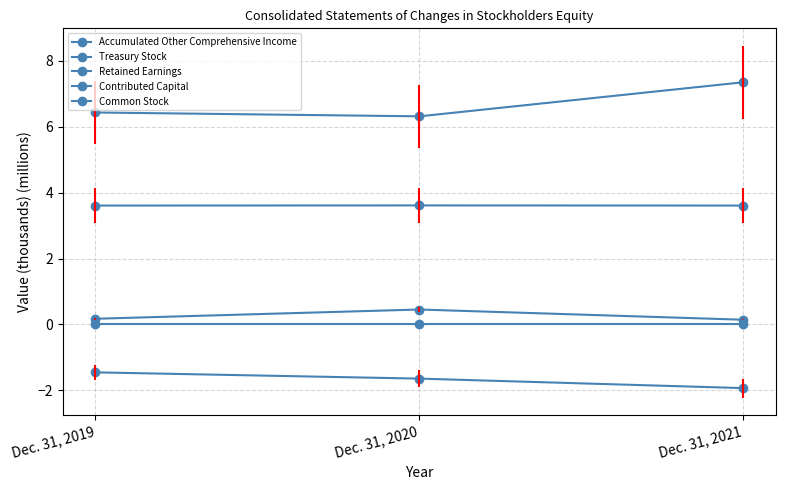

List the series in order of their peak value, highest first.

Retained Earnings, Contributed Capital, Accumulated Other Comprehensive Income, Common Stock, Treasury Stock